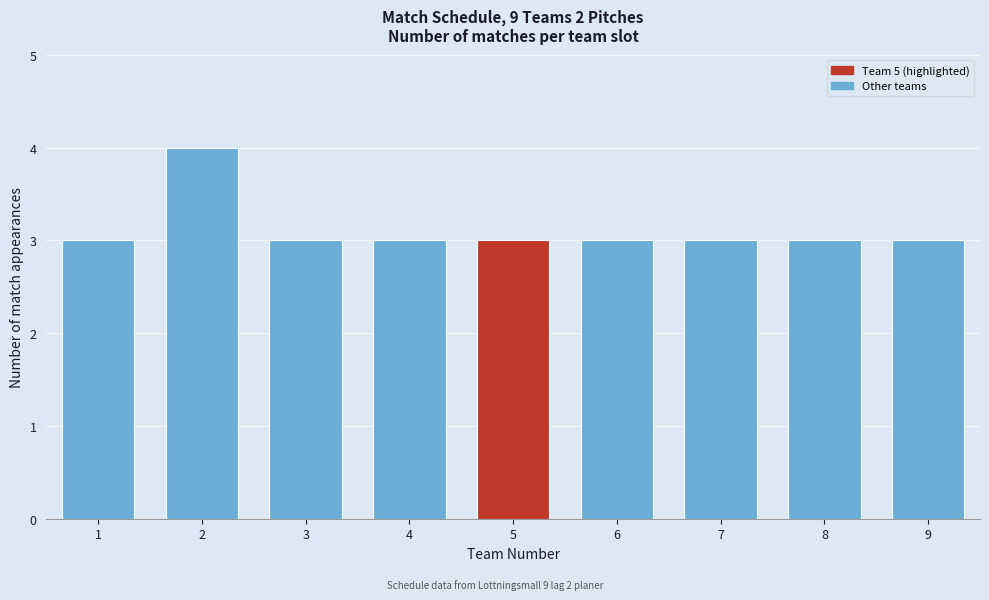

Reading right to left, extract all data points from this chart.

9=3	8=3	7=3	6=3	5=3	4=3	3=3	2=4	1=3